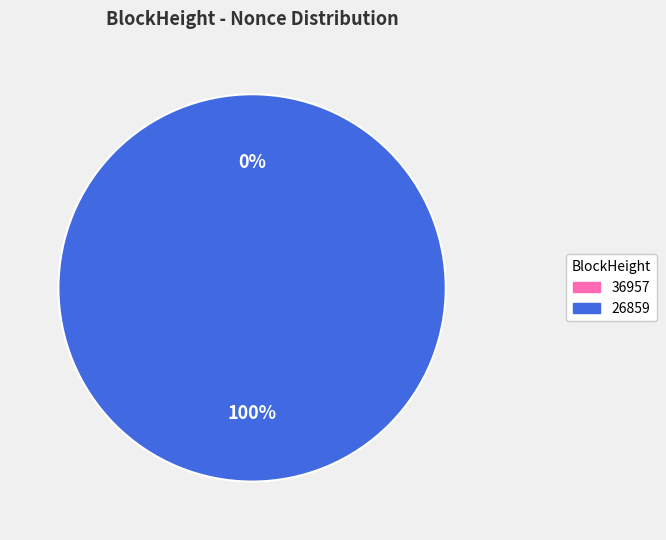

How many segments does this pie chart have?

2